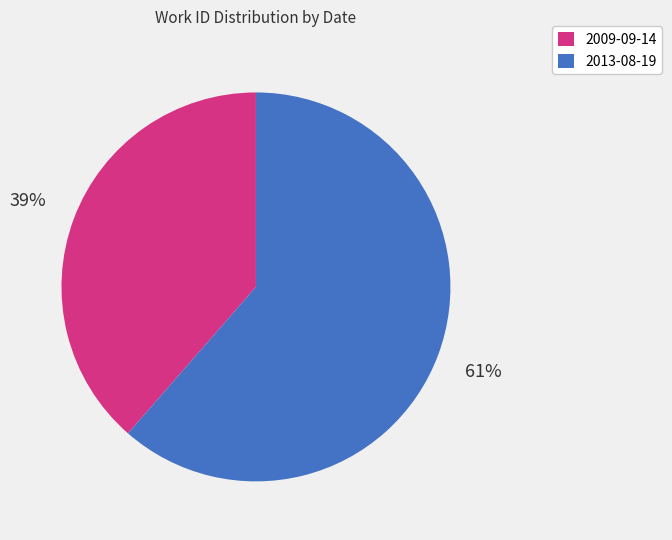

Is the sum of 2009-09-14 and 2013-08-19 greater than half?

Yes